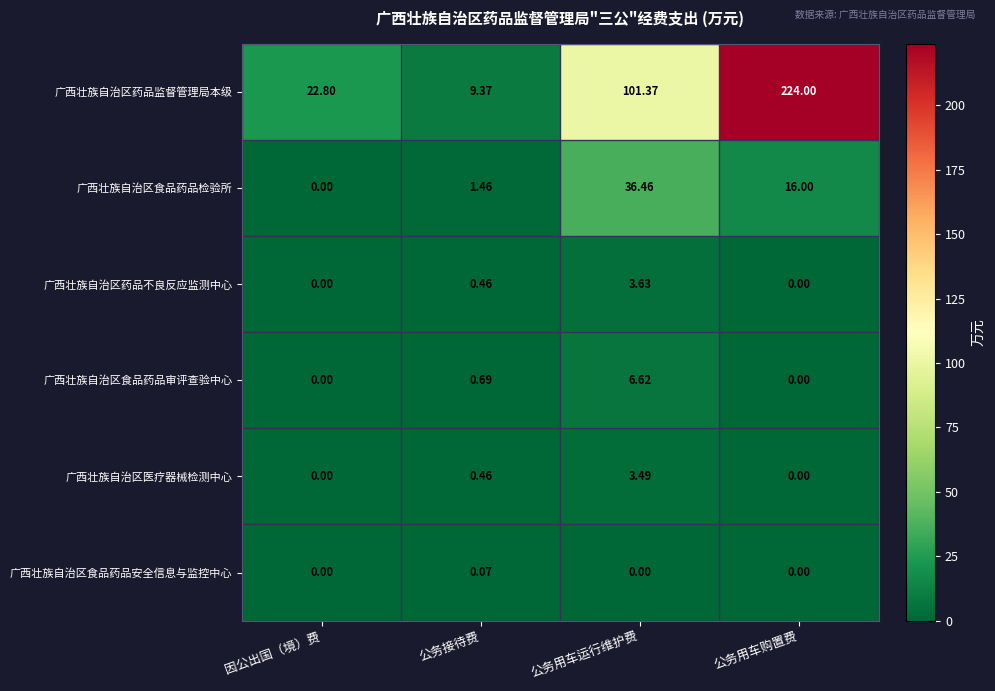

Rank the series by their maximum value, from lowest to highest.

广西壮族自治区食品药品安全信息与监控中心, 广西壮族自治区医疗器械检测中心, 广西壮族自治区药品不良反应监测中心, 广西壮族自治区食品药品审评查验中心, 广西壮族自治区食品药品检验所, 广西壮族自治区药品监督管理局本级